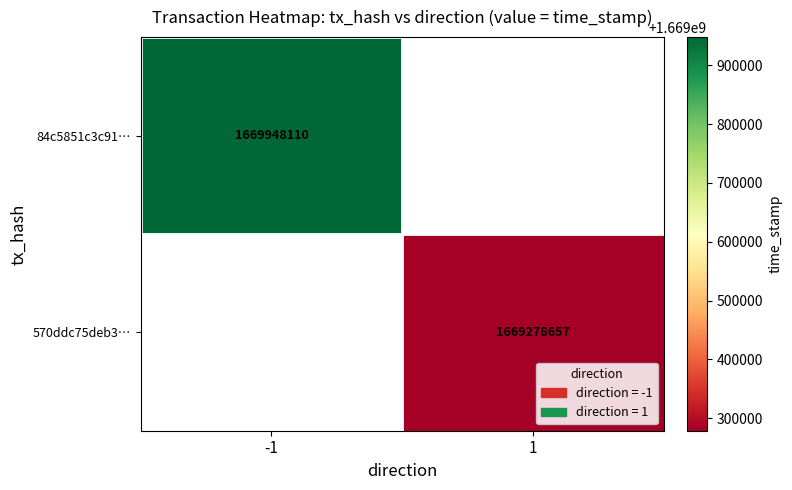

The value of 570ddc75deb3… at 1 is 1669278657. True or false?

True